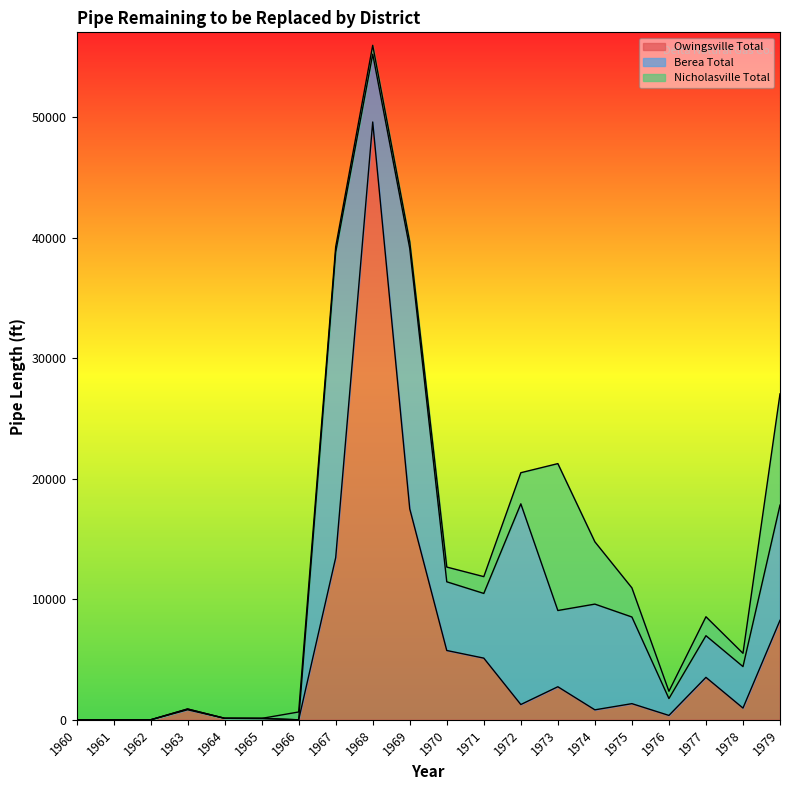

Which series has the largest range (max minus min)?

Owingsville Total